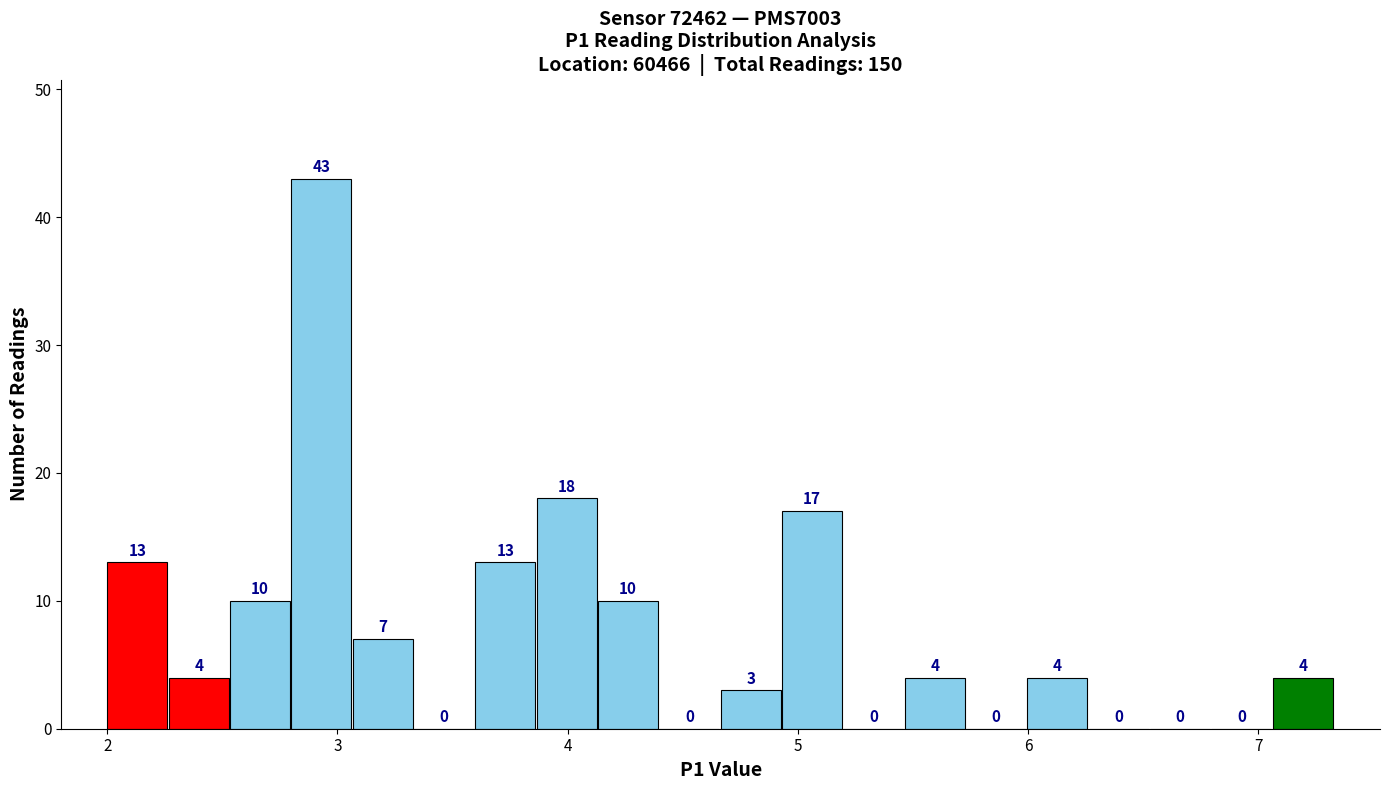

Read against the x-axis, roughly where is the centre of the tallest bar?

2.9